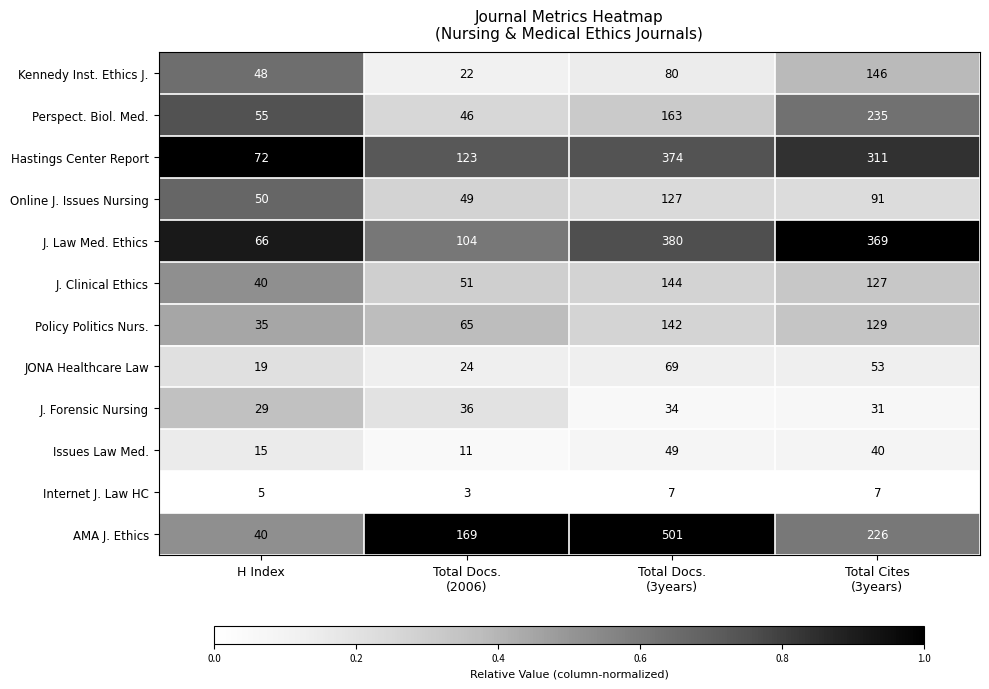

What is the total value across all series at Total Docs.
(3years)?

2070